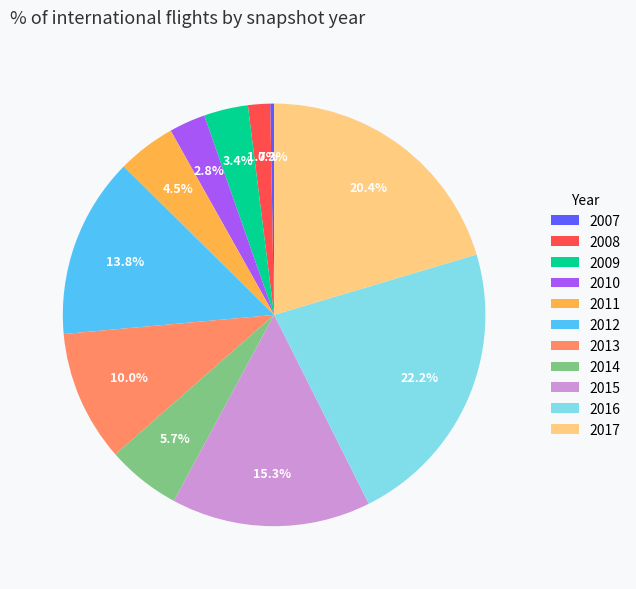

What portion of the pie excludes 2012?

86.2%